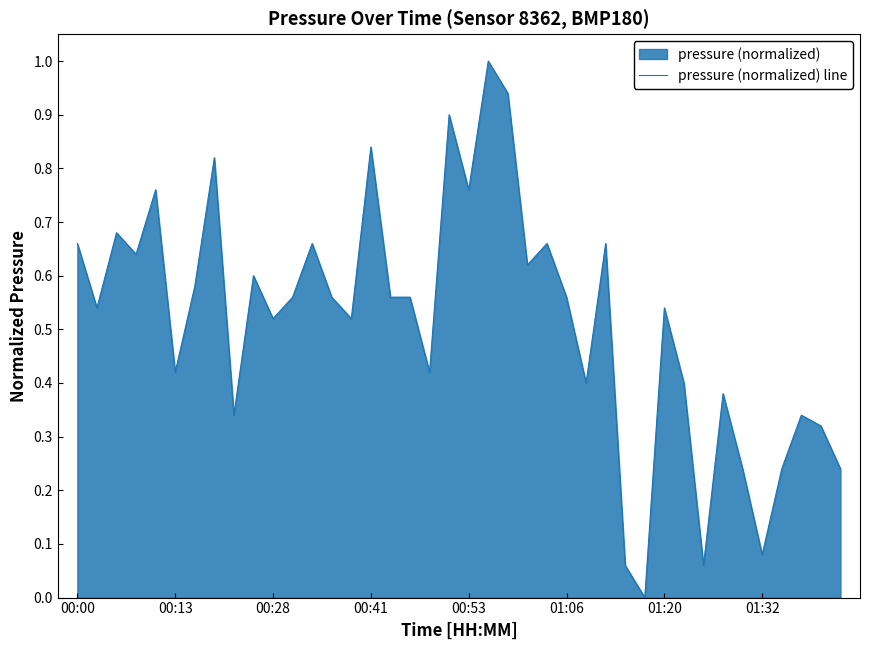

Reading right to left, transcribe all the data shown in this chart.

0.2	0.3	0.3	0.2	0.1	0.2	0.4	0.1	0.4	0.5	0.0	0.1	0.7	0.4	0.6	0.7	0.6	0.9	1.0	0.8	0.9	0.4	0.6	0.6	0.8	0.5	0.6	0.7	0.6	0.5	0.6	0.3	0.8	0.6	0.4	0.8	0.6	0.7	0.5	0.7